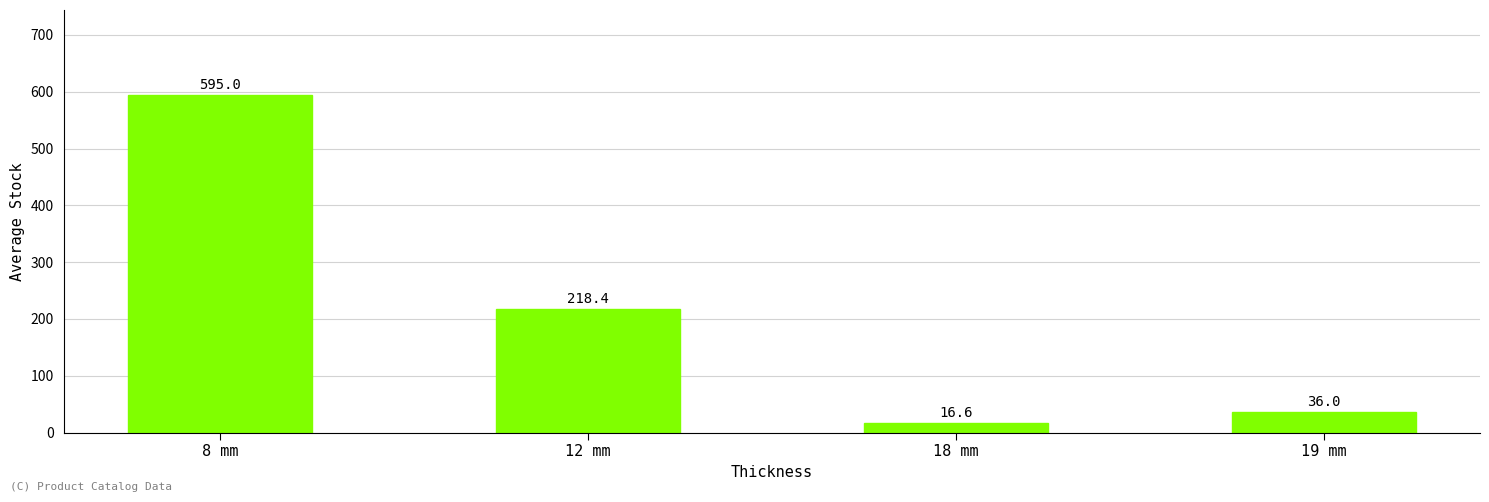

What is the difference between the values at 18 mm and 8 mm?

578.4